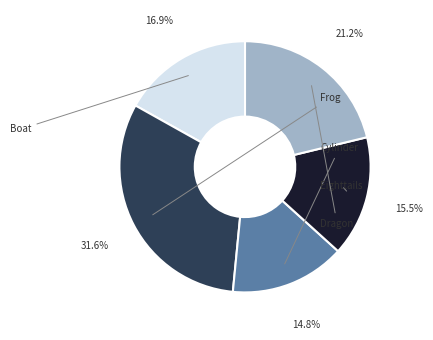

Does any single category account for the majority?

No